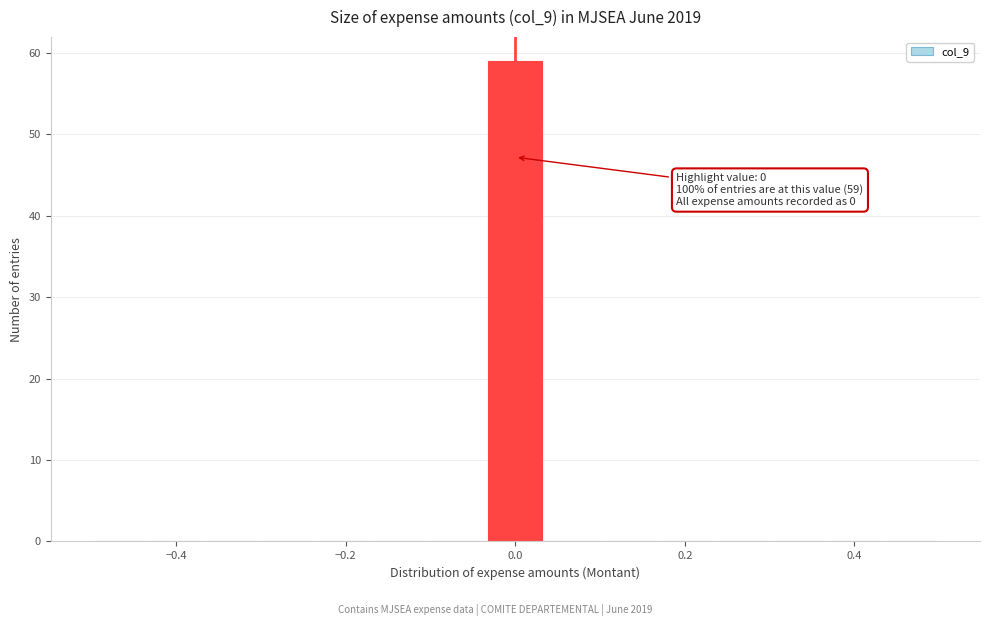

Read against the x-axis, roughly where is the centre of the tallest bar?

0.00